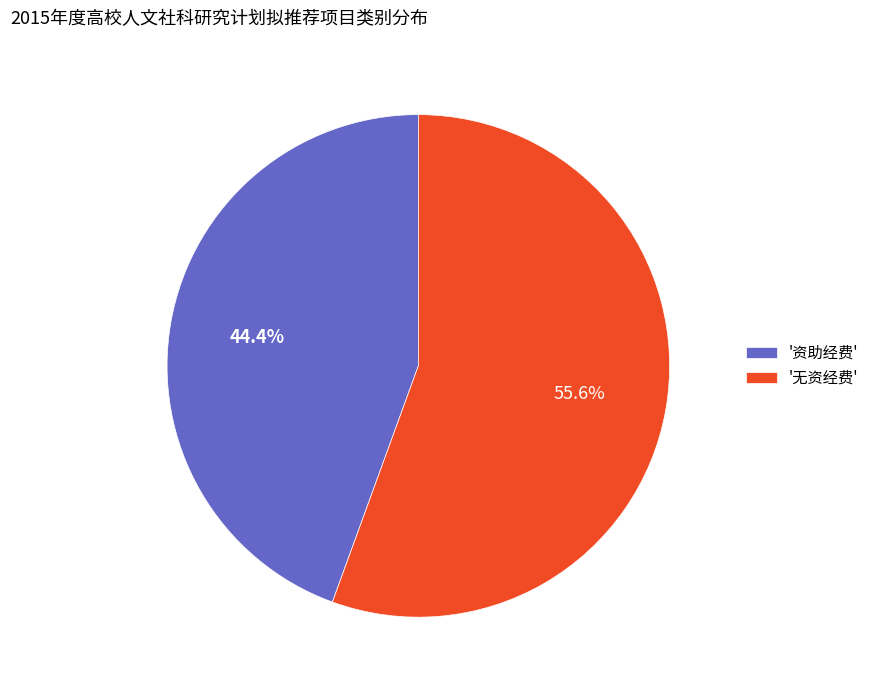

Does '资助经费' represent more than half of the total?

No